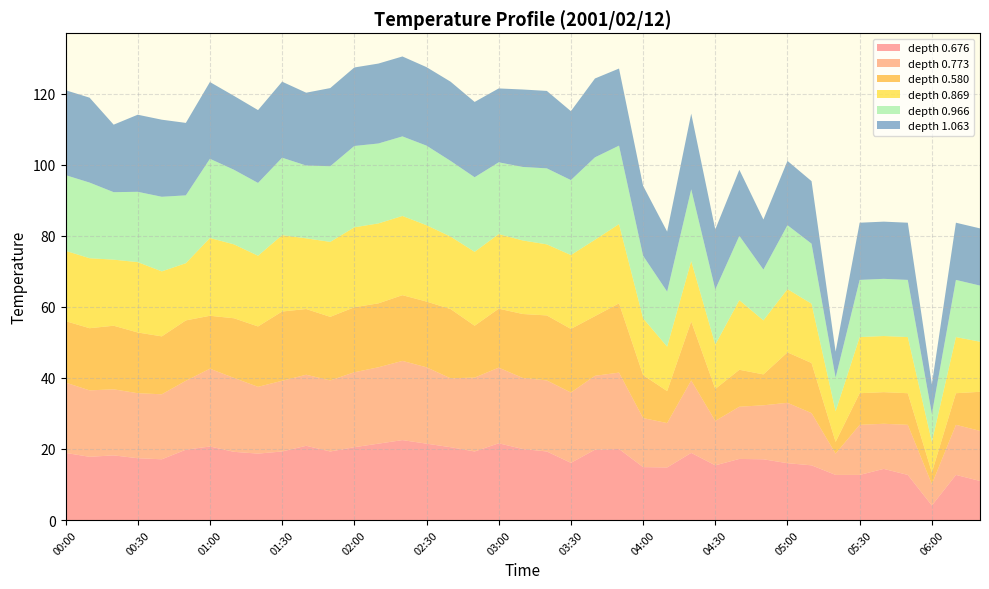

Which category has the lowest value in the depth 0.676 series?

06:00